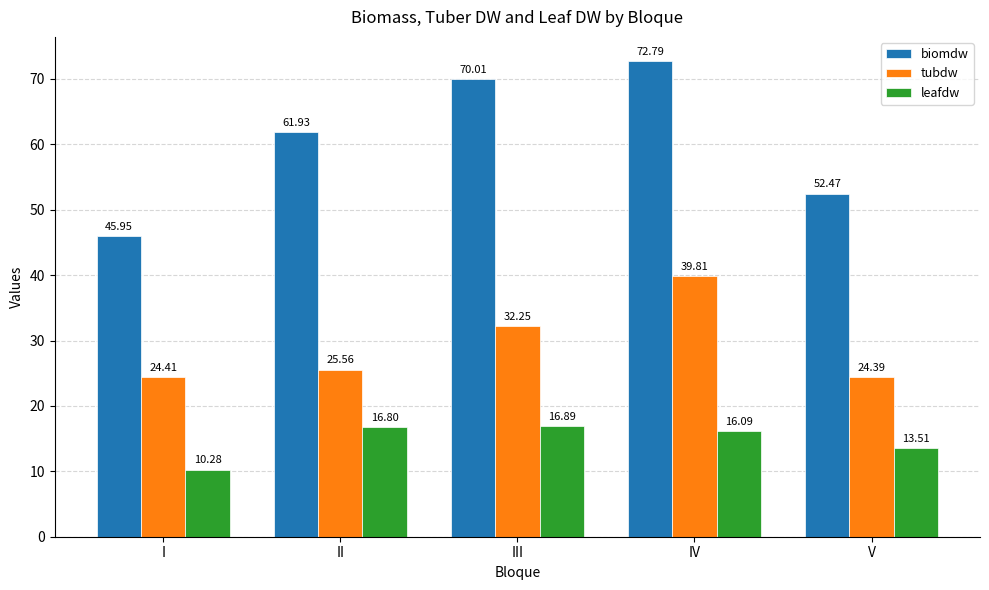

What is the total value across all series at V?

90.4